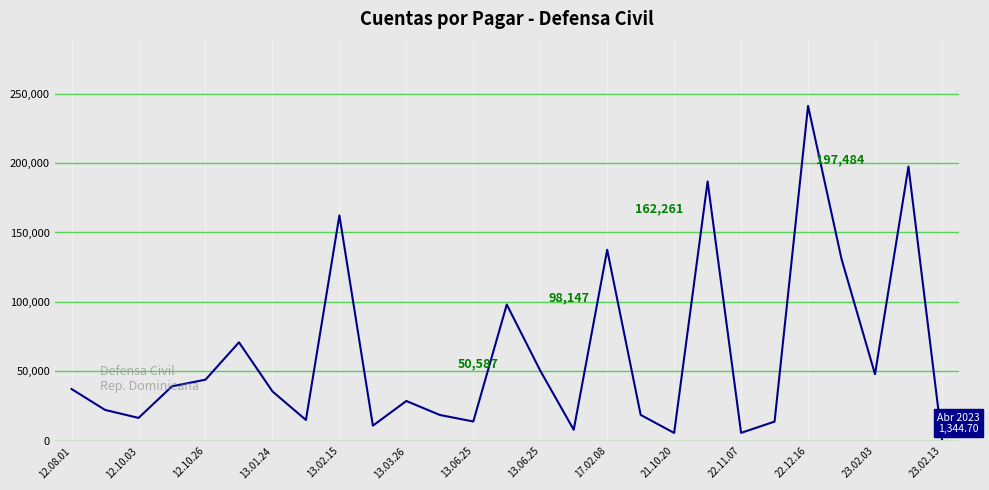

What is the maximum value shown in the chart?

241106.0